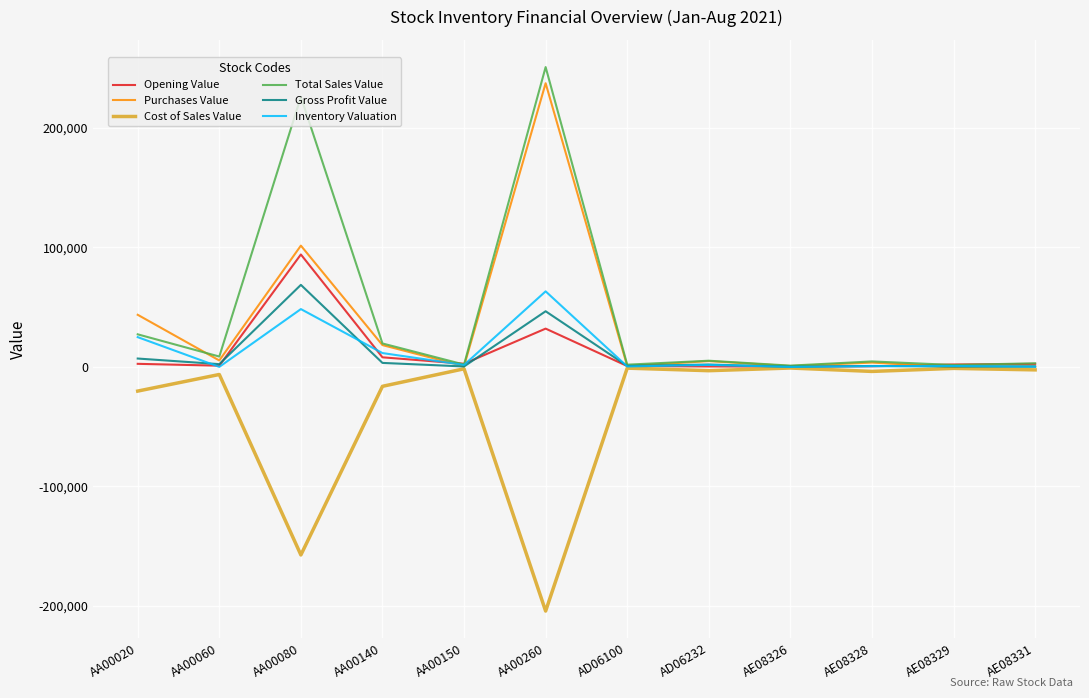

How many values in the Cost of Sales Value series exceed -3184?

5